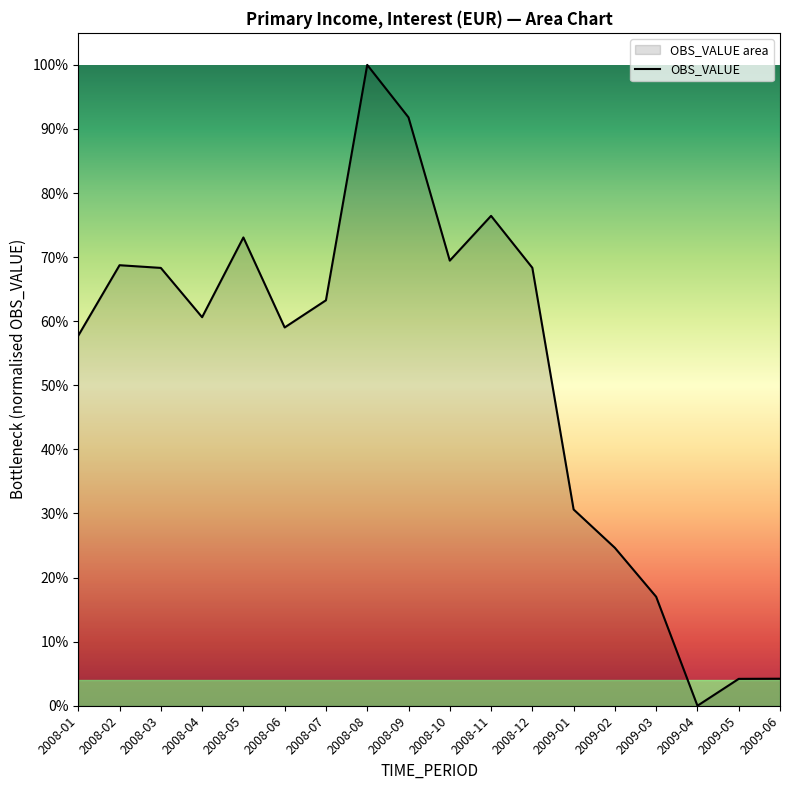

The chart shows a value of 0.7 at 2008-10. True or false?

True